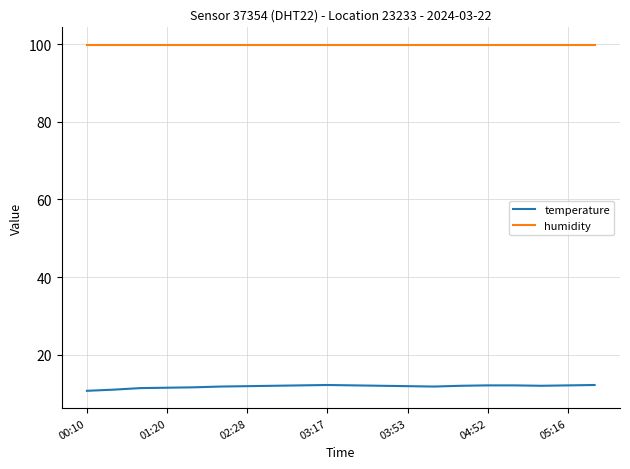

Rank the series by their maximum value, from lowest to highest.

temperature, humidity